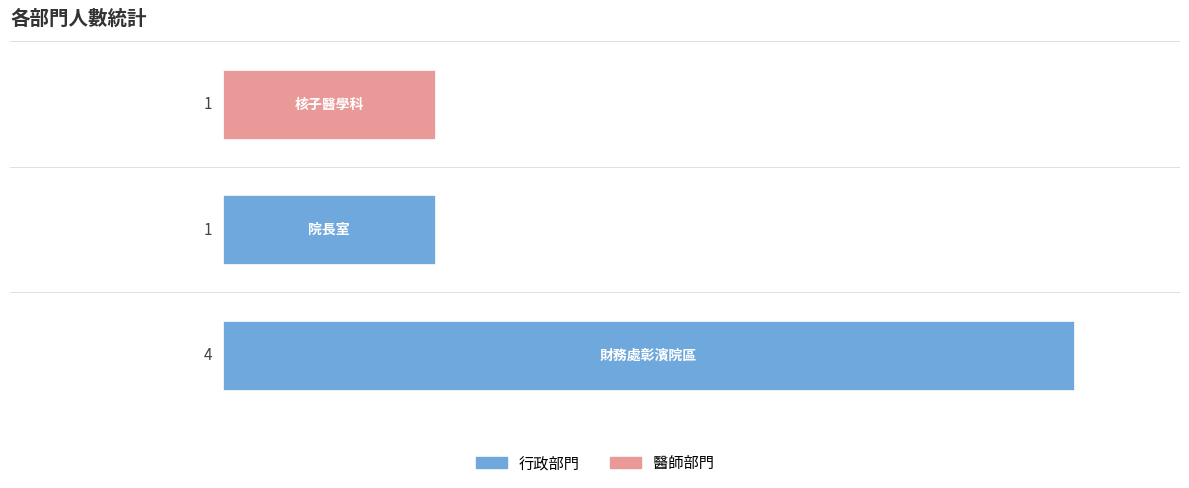

What is the sum of all values?

6